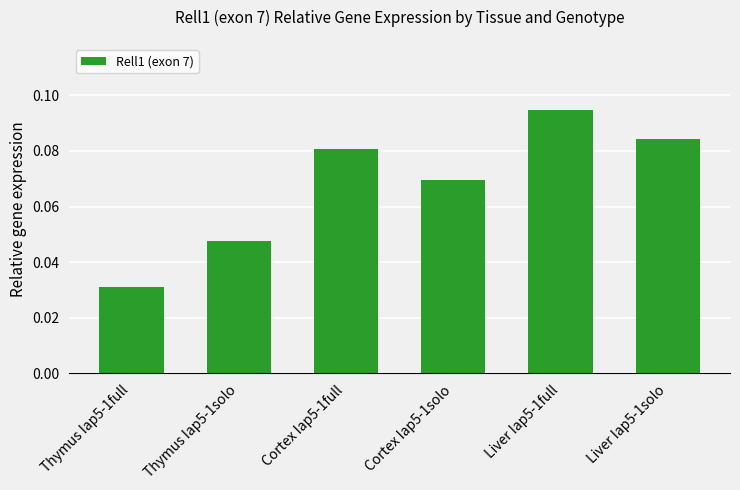

At which label is the value closest to 0?

Thymus Iap5-1full